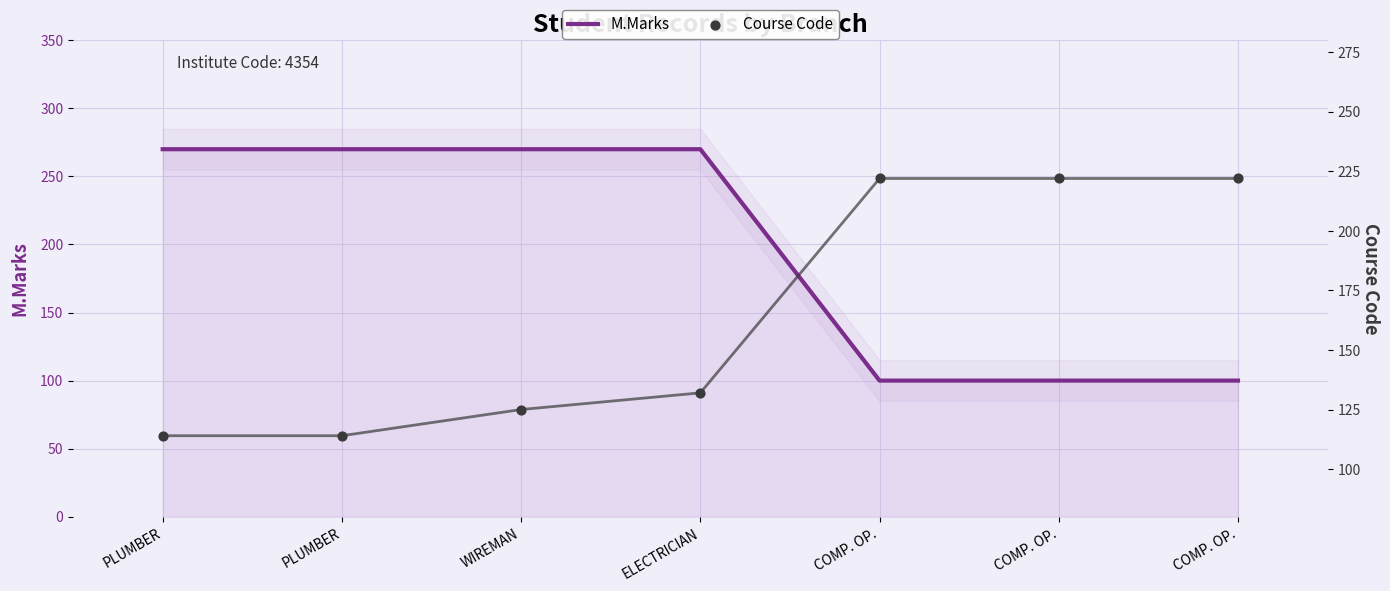

Which series contains the lowest Y value?

M.Marks